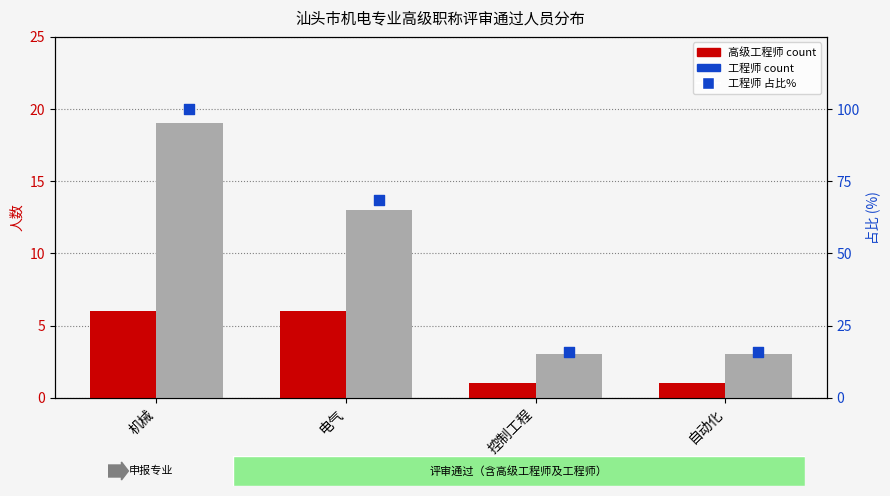

At which category is the sum across all series the highest?

机械